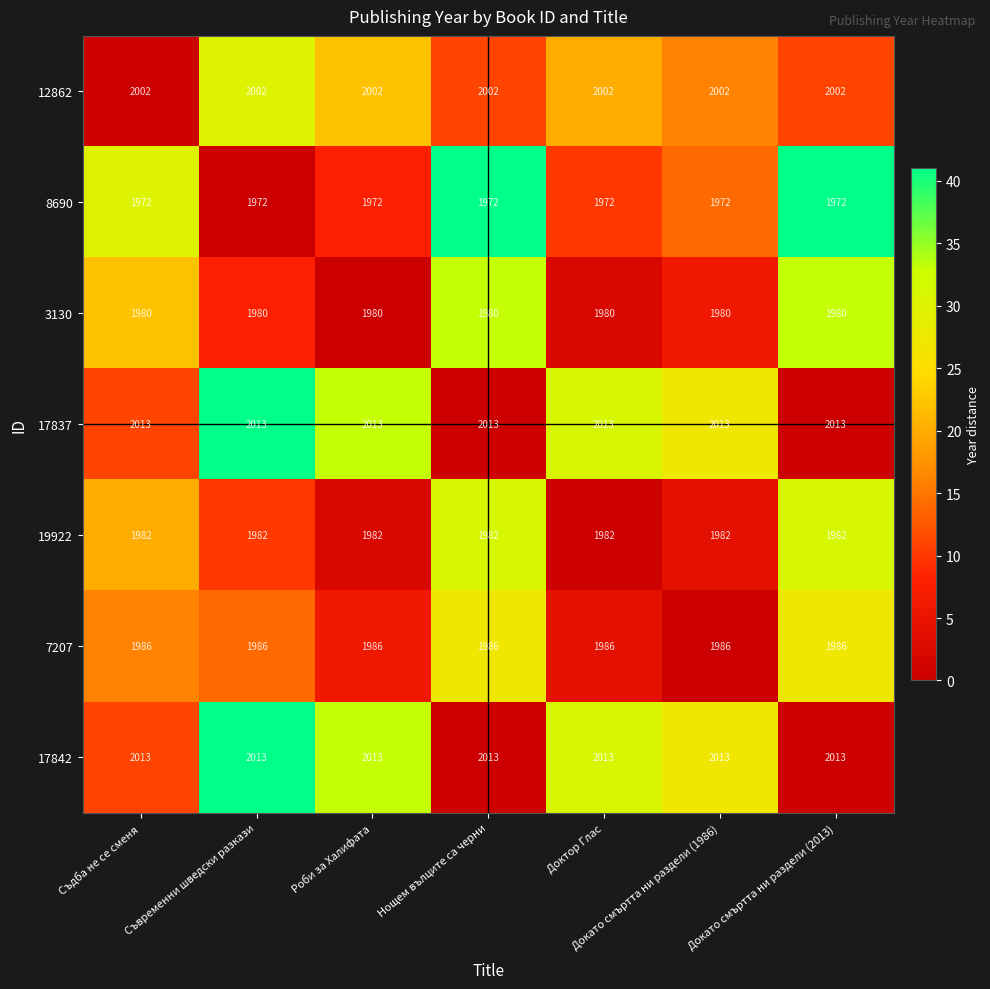

What is the maximum value shown in the chart?

2013